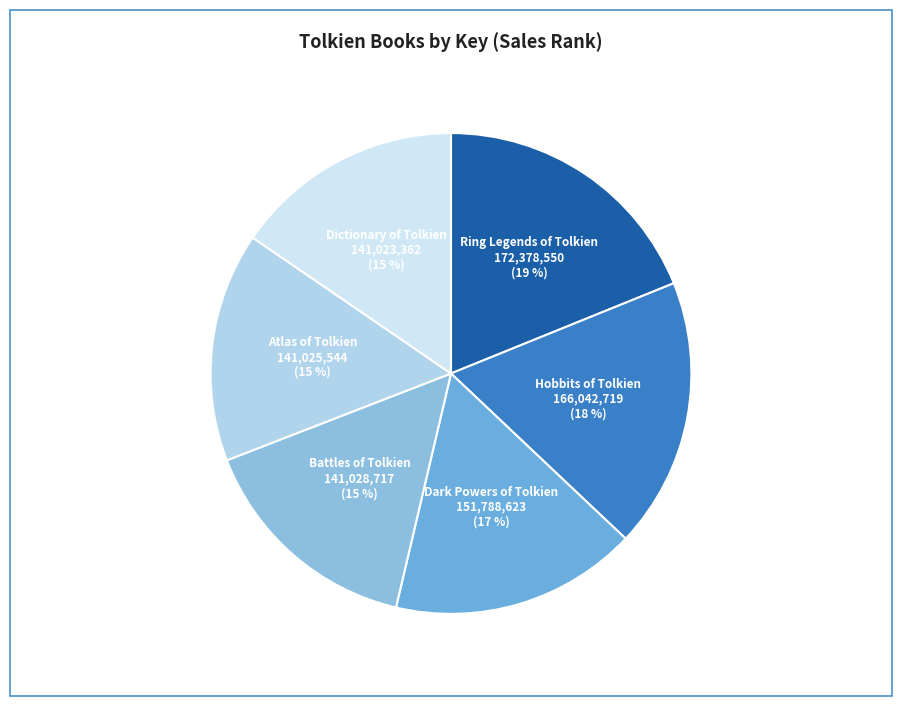

How many segments does this pie chart have?

6